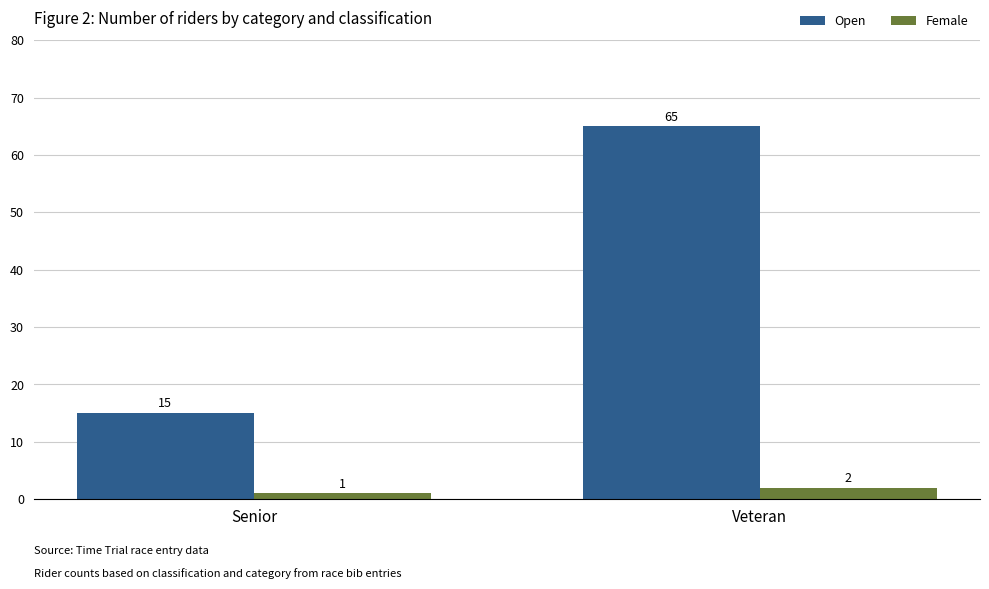

At which category is the sum across all series the highest?

Veteran